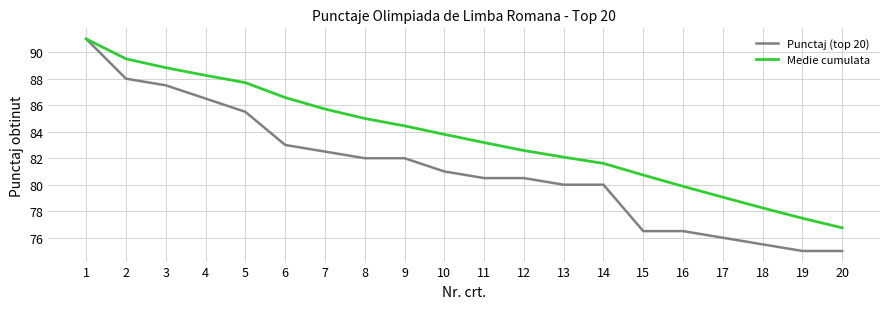

Is the value of Punctaj (top 20) at 14 greater than the value of Medie cumulata at 3?

No